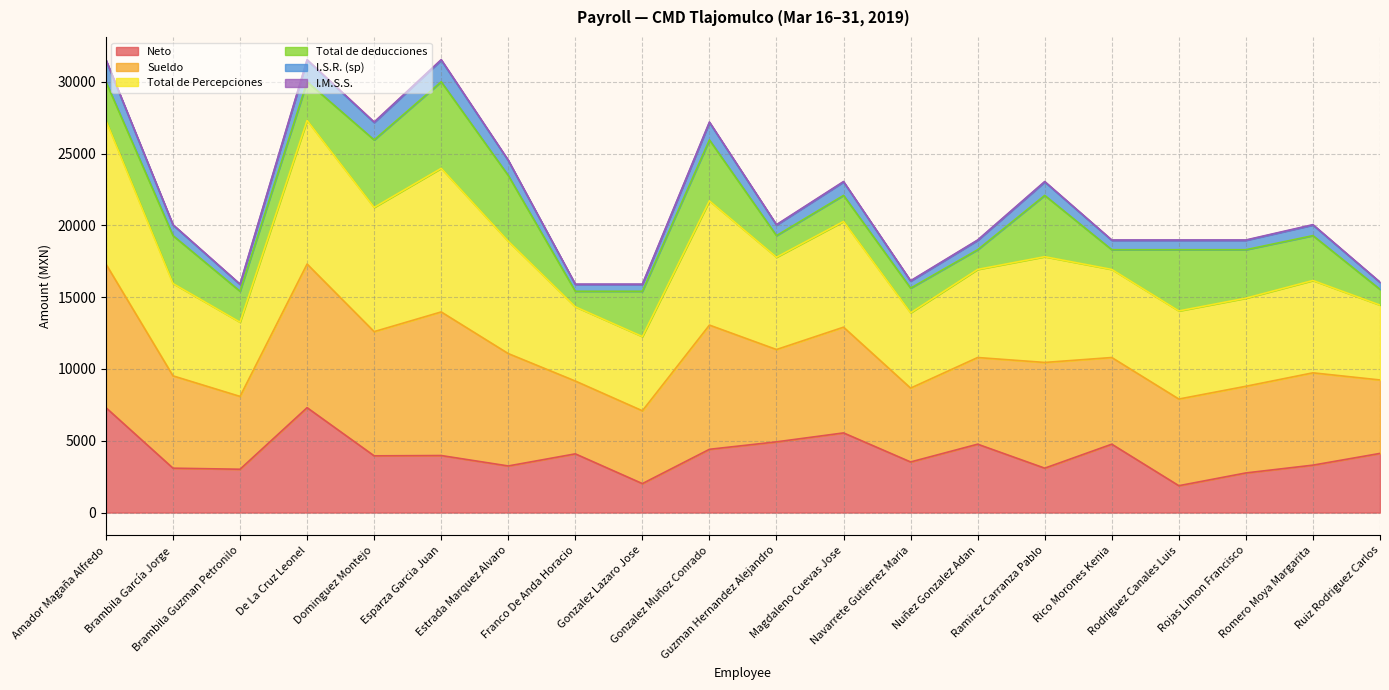

What is the minimum value for Neto?

1871.4